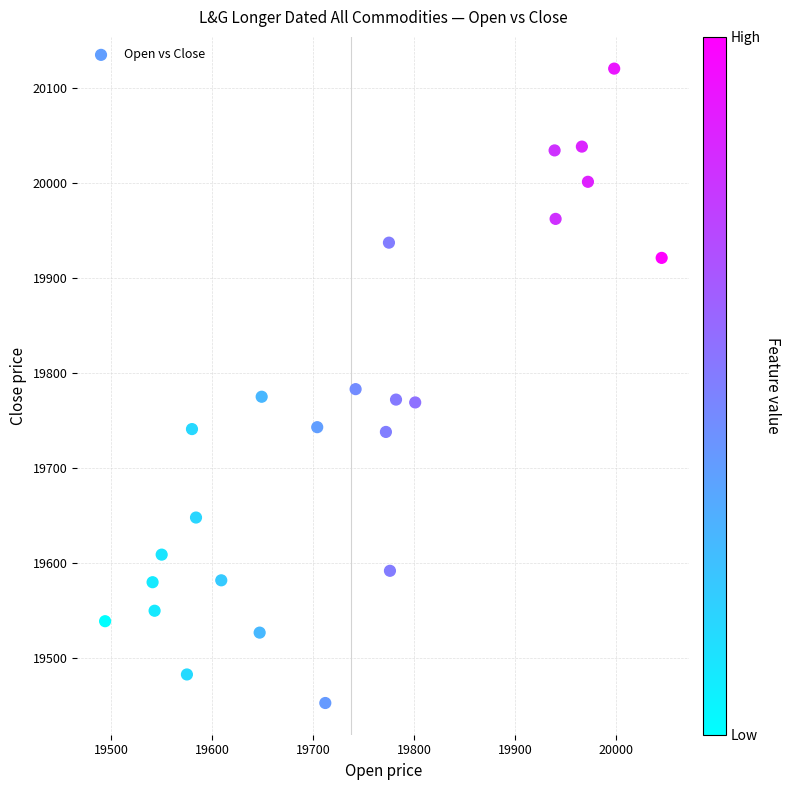

What is the range of X values (max minus min)?

551